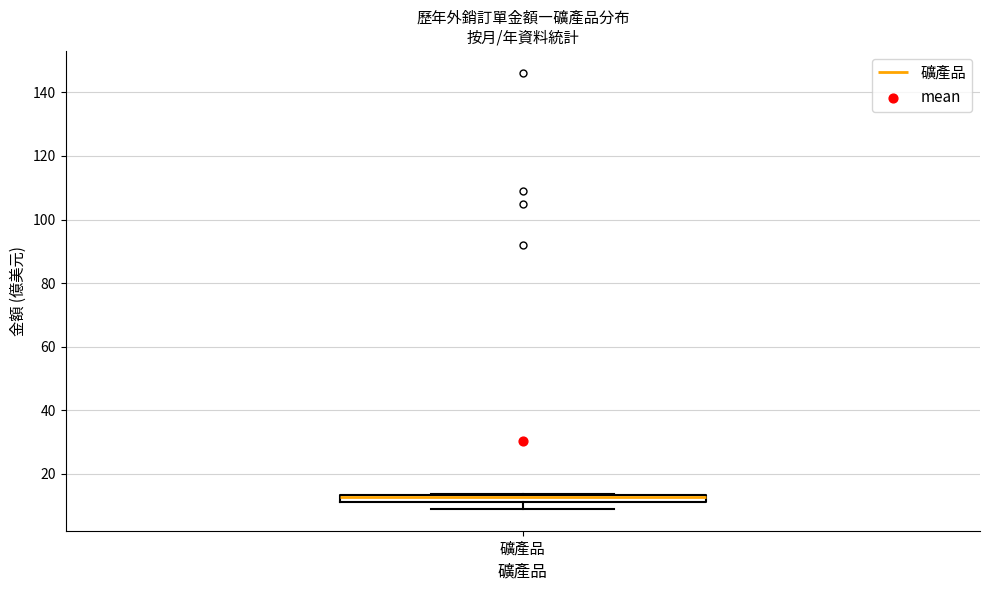

Where does the lower whisker of the box for 礦產品 end on the y-axis? The values are not printed on the chart, so give them approximately, as read against the axis.

8